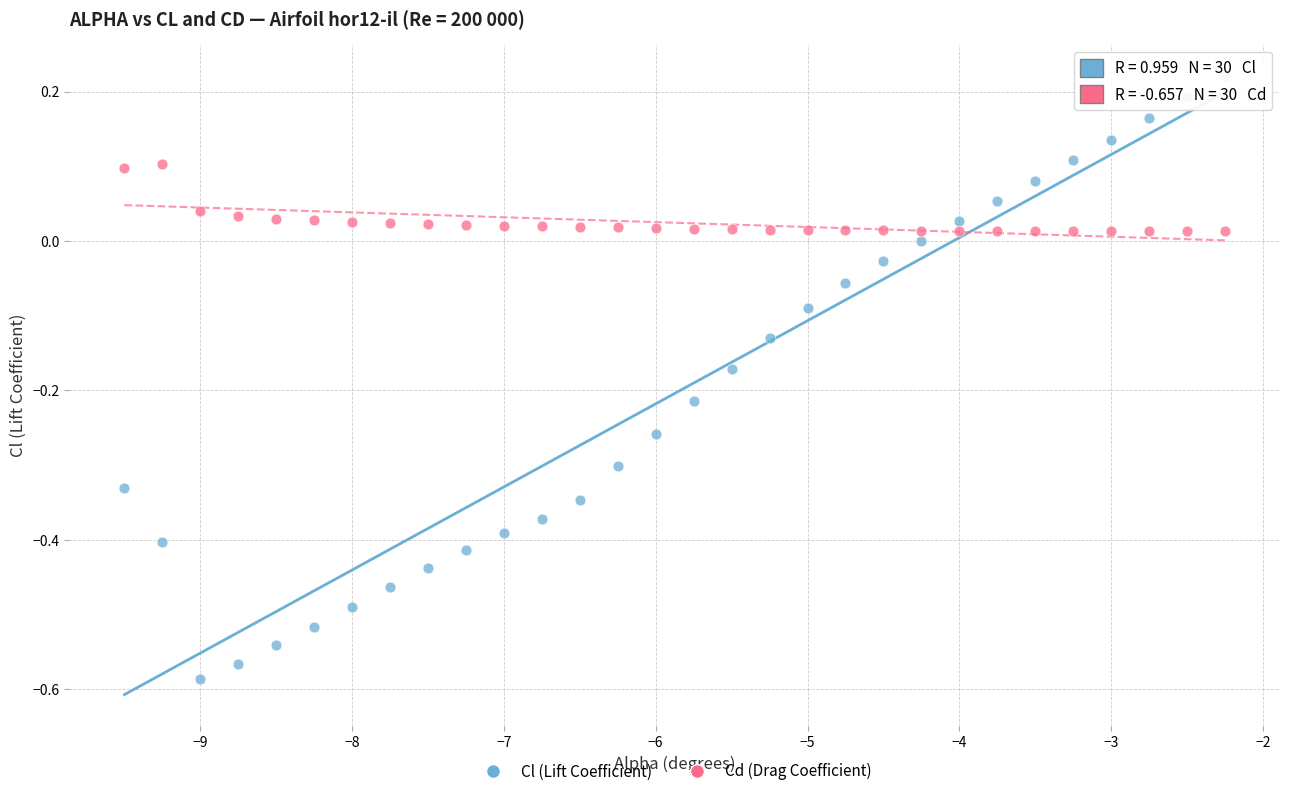

Across all data points, what is the range of Y values (max minus min)?

0.8